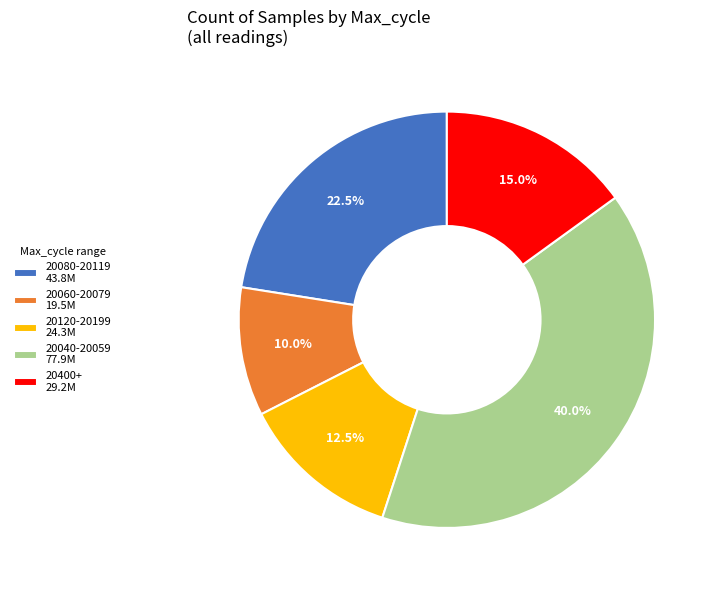

Does 20400+ 29.2M represent more than half of the total?

No